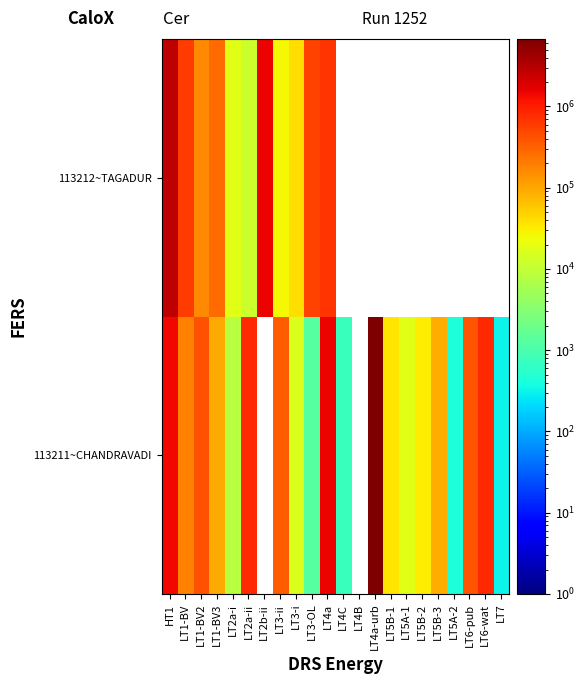

Reading right to left, extract all data points from this chart.

113211~CHANDRAVADI: LT7=307.0	LT6-wat=837814.0	LT6-pub=381066.0	LT5A-2=425.0	LT5B-3=86572.5	LT5B-2=31677.0	LT5A-1=18040.0	LT5B-1=35129.0	LT4a-urb=6770127.8	LT4B=0.1	LT4C=720.0	LT4a=1478616.9	LT3-OL=1290.2	LT3-i=15939.0	LT3-ii=346312.4	LT2b-ii=0.1	LT2a-ii=822869.7	LT2a-i=7979.6	LT1-BV3=94029.8	LT1-BV2=412373.8	LT1-BV=185801.3	HT1=1405833.0
113212~TAGADUR: LT7=0.1	LT6-wat=0.1	LT6-pub=0.1	LT5A-2=0.1	LT5B-3=0.1	LT5B-2=0.1	LT5A-1=0.1	LT5B-1=0.1	LT4a-urb=0.1	LT4B=0.1	LT4C=0.1	LT4a=678238.0	LT3-OL=539705.0	LT3-i=39626.0	LT3-ii=25291.0	LT2b-ii=1512322.0	LT2a-ii=11846.4	LT2a-i=18362.0	LT1-BV3=277245.8	LT1-BV2=168126.0	LT1-BV=587188.5	HT1=2810889.0